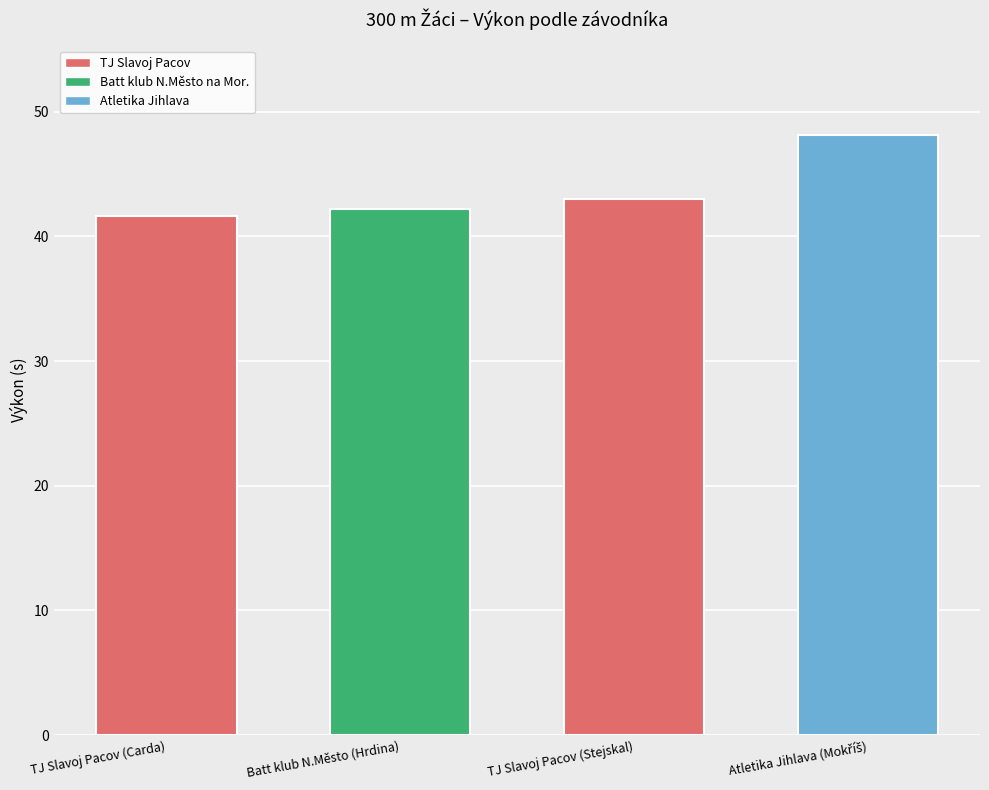

Reading left to right, transcribe all the data shown in this chart.

41.6	42.2	43.0	48.1